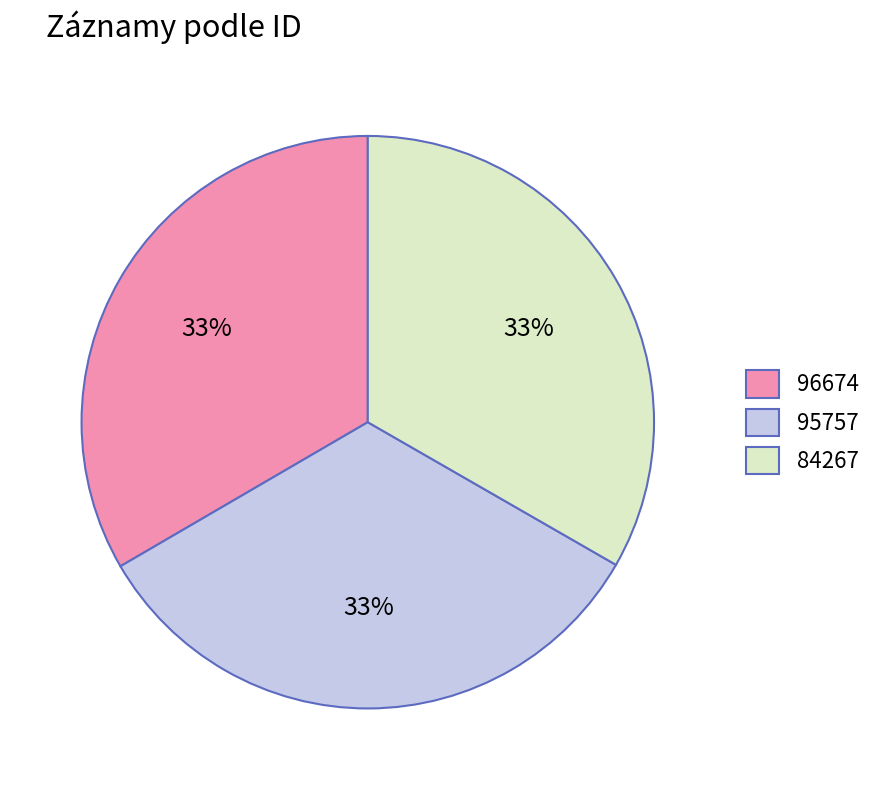

Combined, do 84267 and 96674 account for over 50%?

Yes